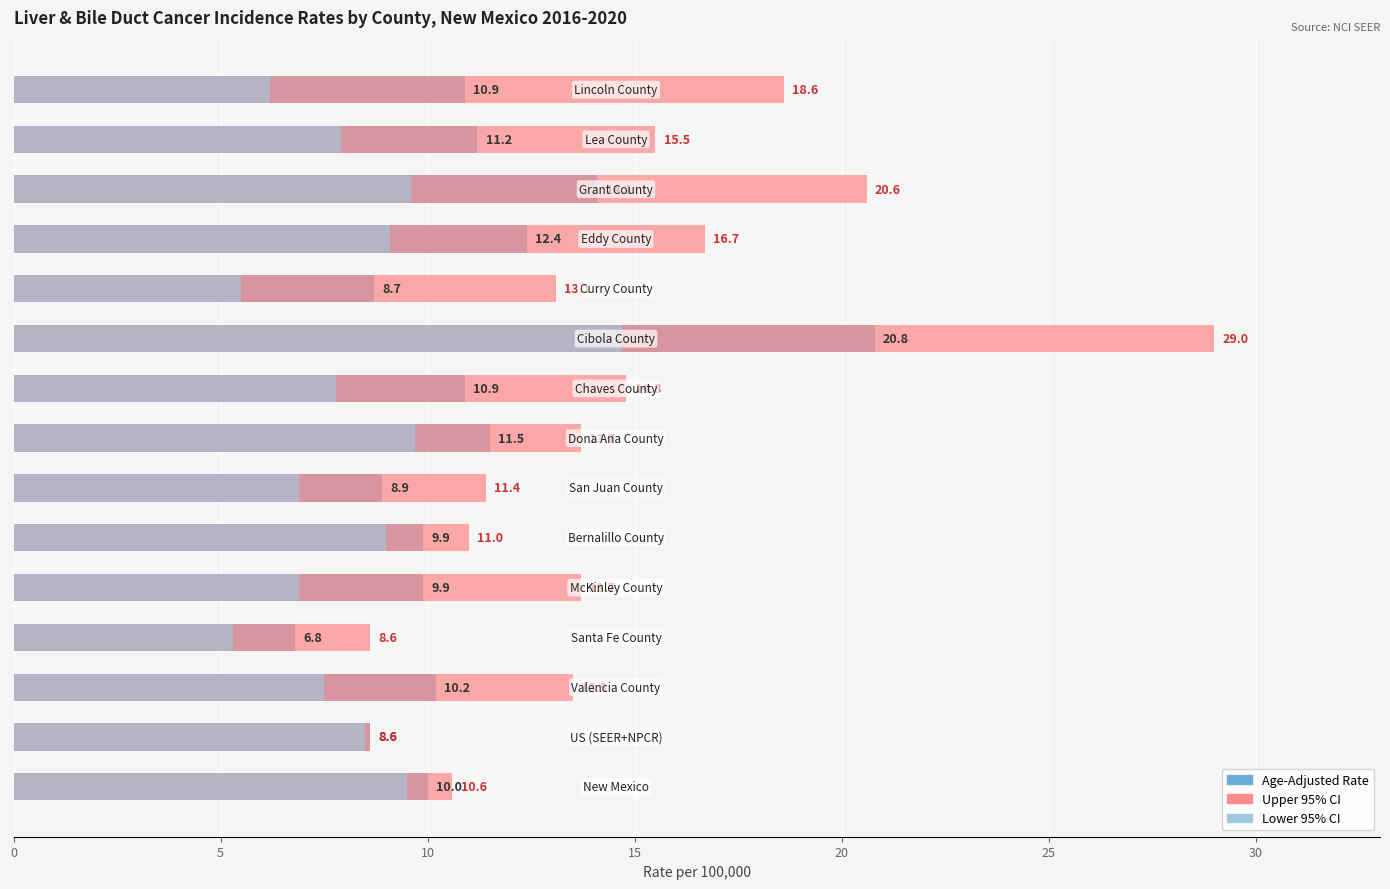

Which series has the largest total across all categories?

Upper 95% CI